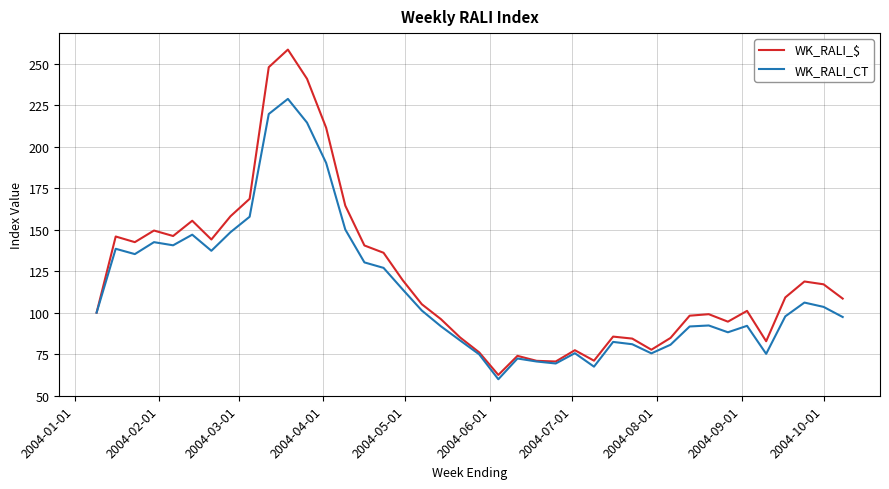

How many lines are shown in the chart?

2